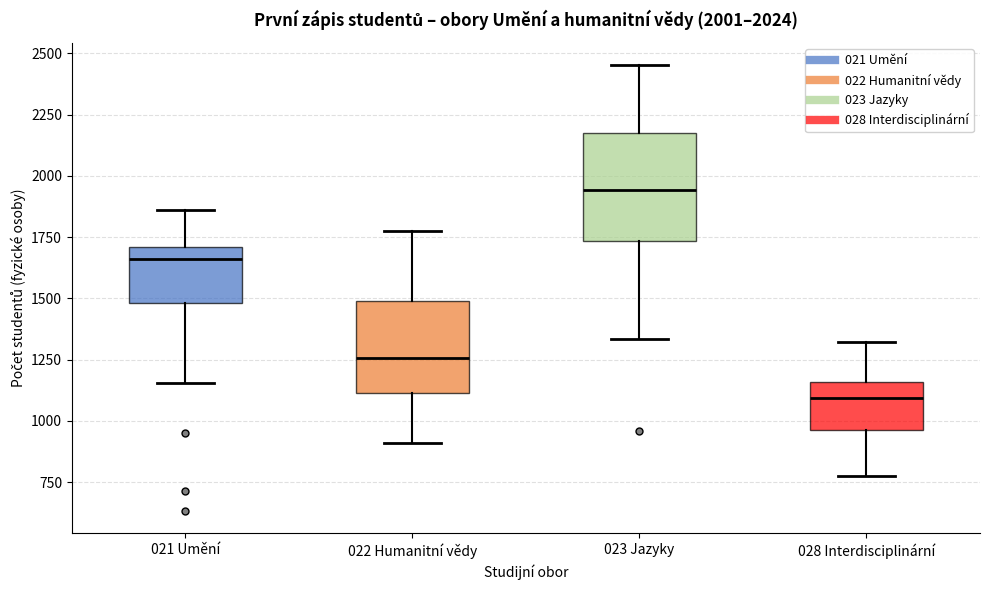

Which box's median line is the highest?

023 Jazyky